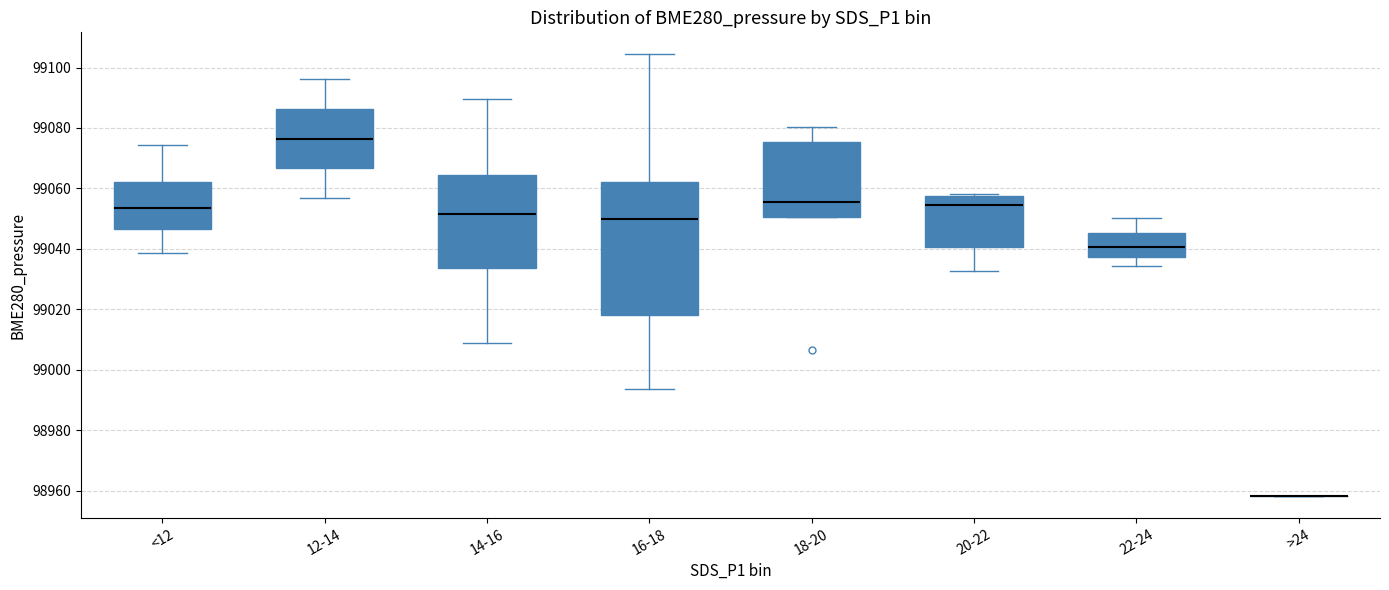

Which box is the tallest, from its lower edge to its upper edge?

16-18